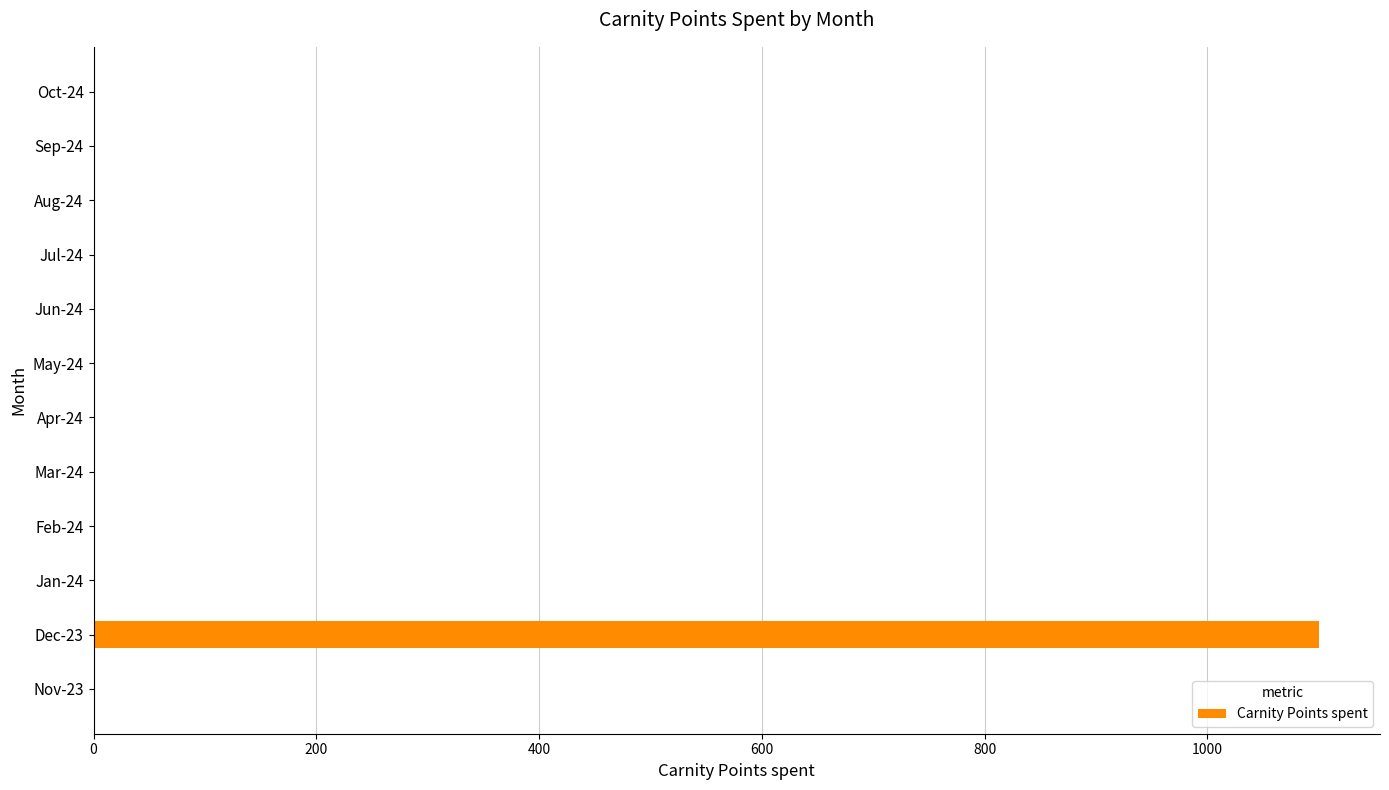

What is the maximum value shown in the chart?

1100